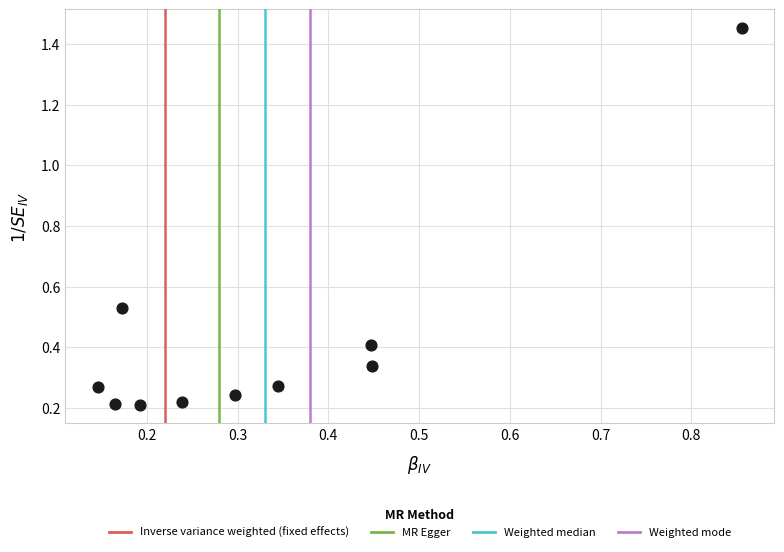

What is the range of X values (max minus min)?

0.7